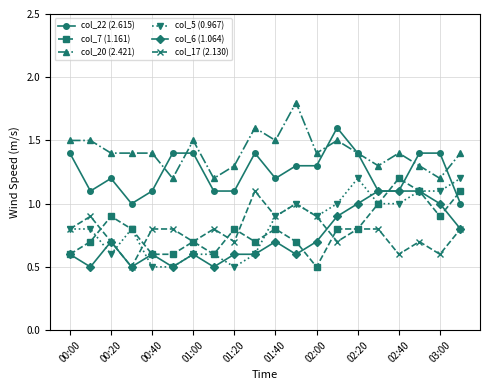

What is the difference between the maximum and second lowest values in the col_6 (1.064) series?

0.6